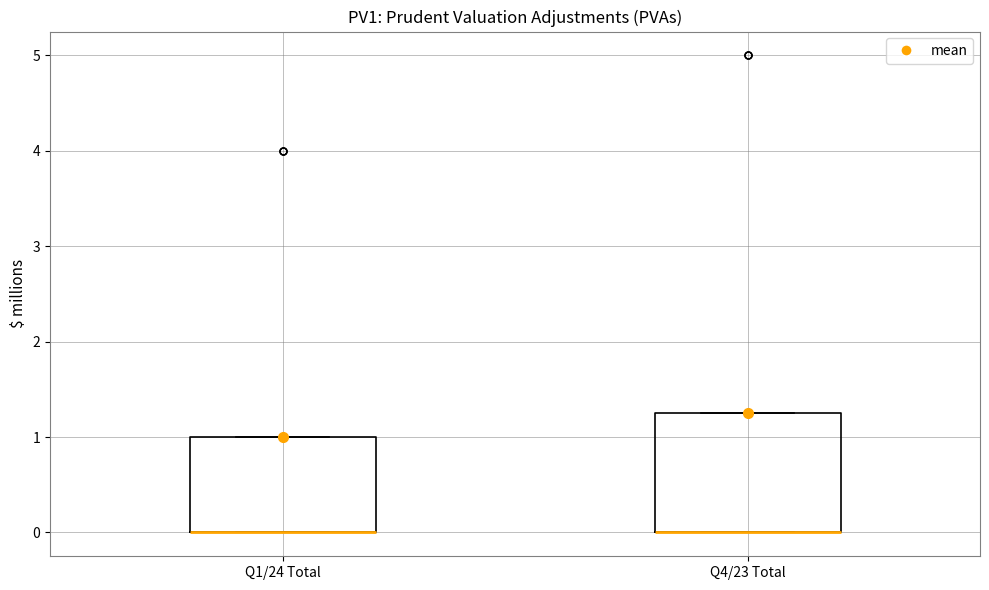

Reading left to right, read every box against the y-axis: the position of its median line, the range the box covers, and the ends of its whiskers. The values are not printed on the chart, so give them approximately, as read against the axis.

Q1/24 Total: median 0.0 (drawn on the box's lower edge), box 0.0 to 1.0, whiskers 0.0 to 1.0
Q4/23 Total: median 0.0 (drawn on the box's lower edge), box 0.0 to 1.3, whiskers 0.0 to 1.3